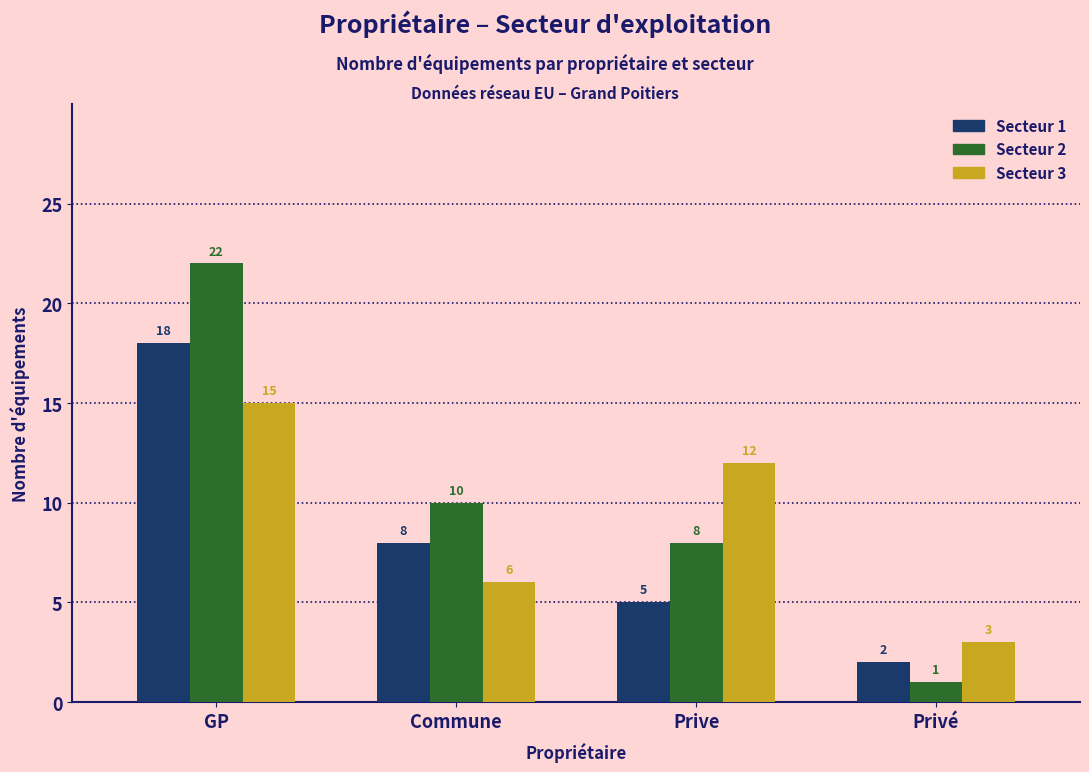

Reading left to right, transcribe all the data shown in this chart.

Secteur 1: GP=18	Commune=8	Prive=5	Privé=2
Secteur 2: GP=22	Commune=10	Prive=8	Privé=1
Secteur 3: GP=15	Commune=6	Prive=12	Privé=3